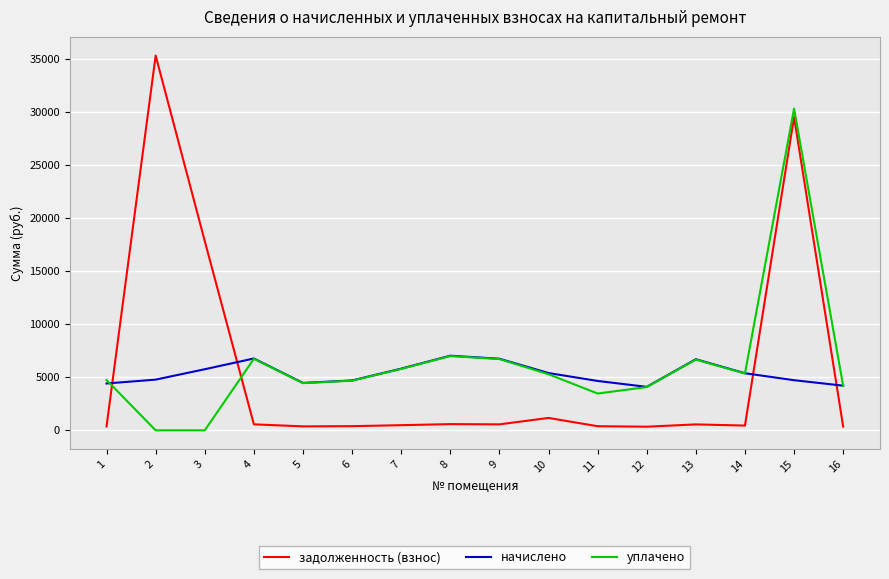

Rank the series by their maximum value, from lowest to highest.

начислено, уплачено, задолженность (взнос)